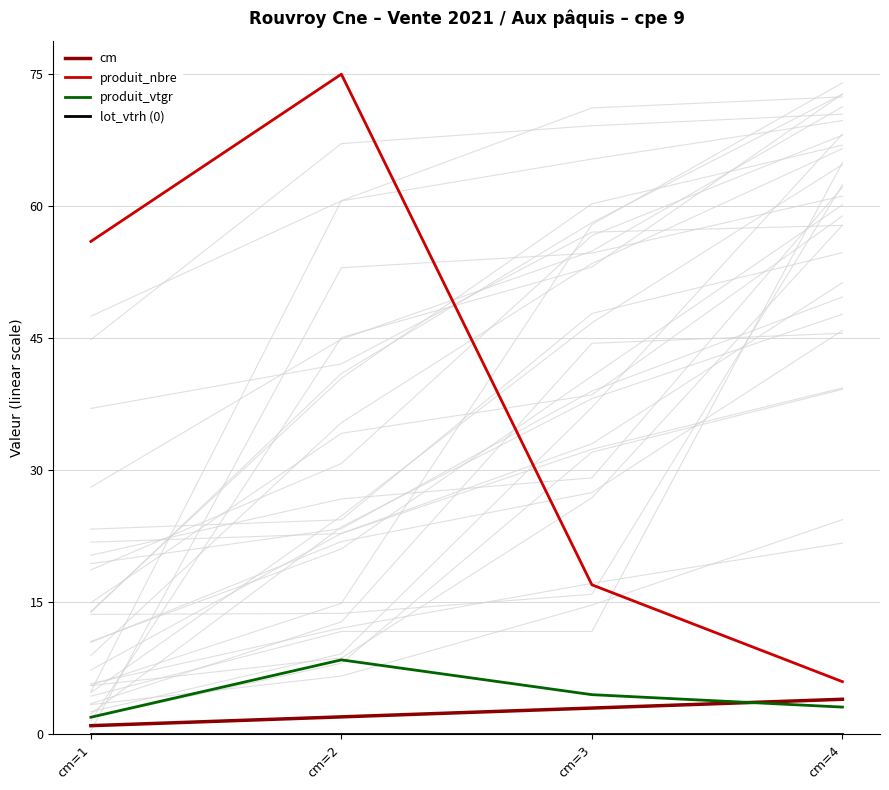

True or false: produit_nbre and produit_vtgr intersect in this chart.

False